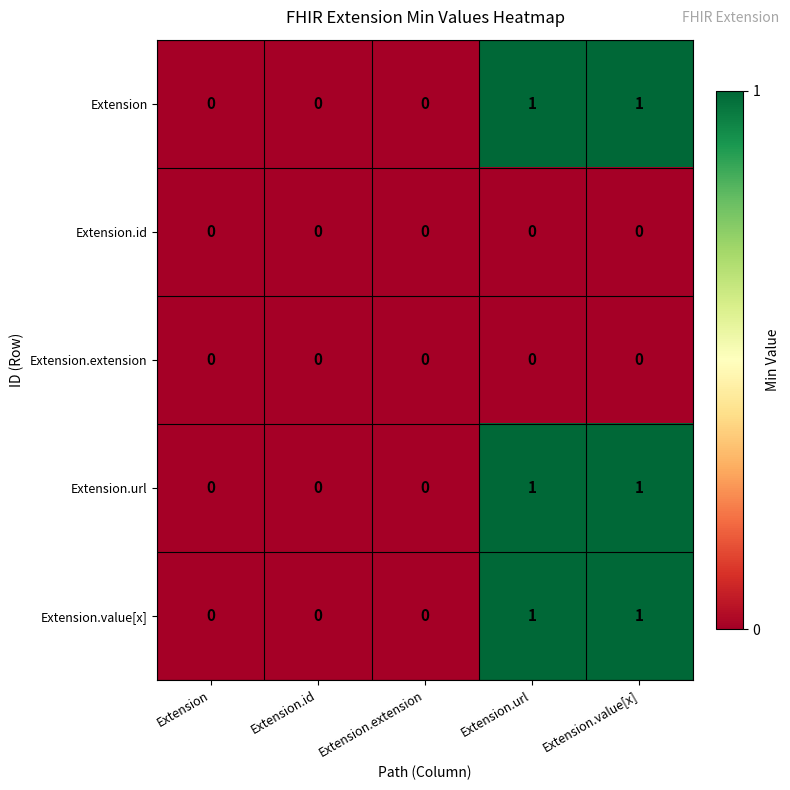

What is the total value across all series at Extension.value[x]?

3